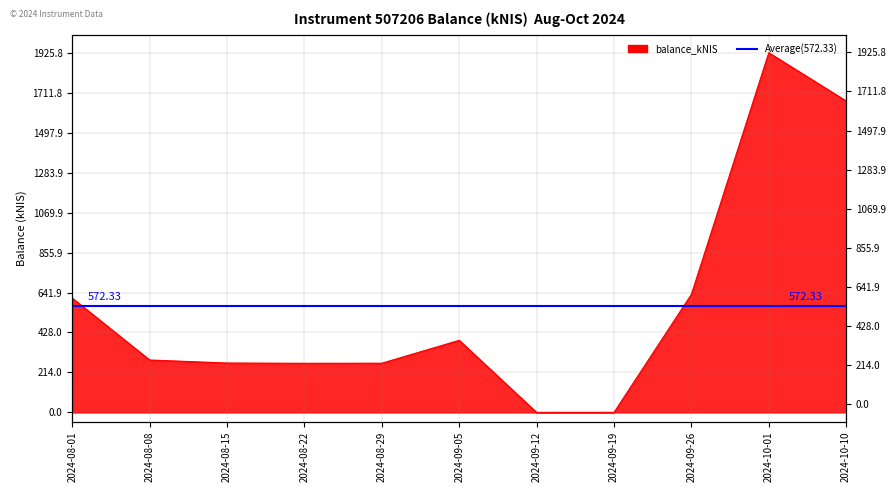

How many values exceed 280?

6